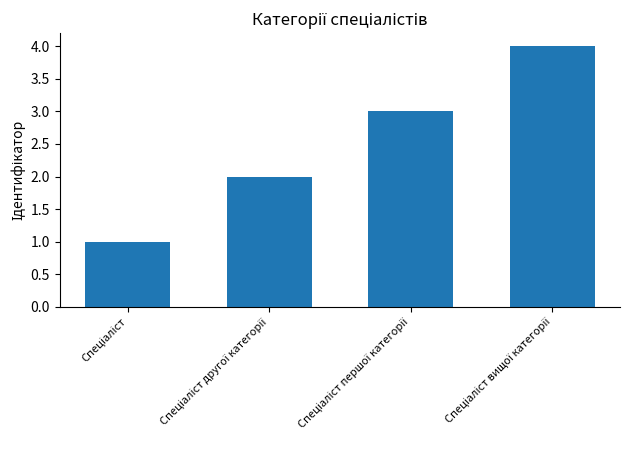

Reading left to right, what are all the values shown in this chart?

1	2	3	4